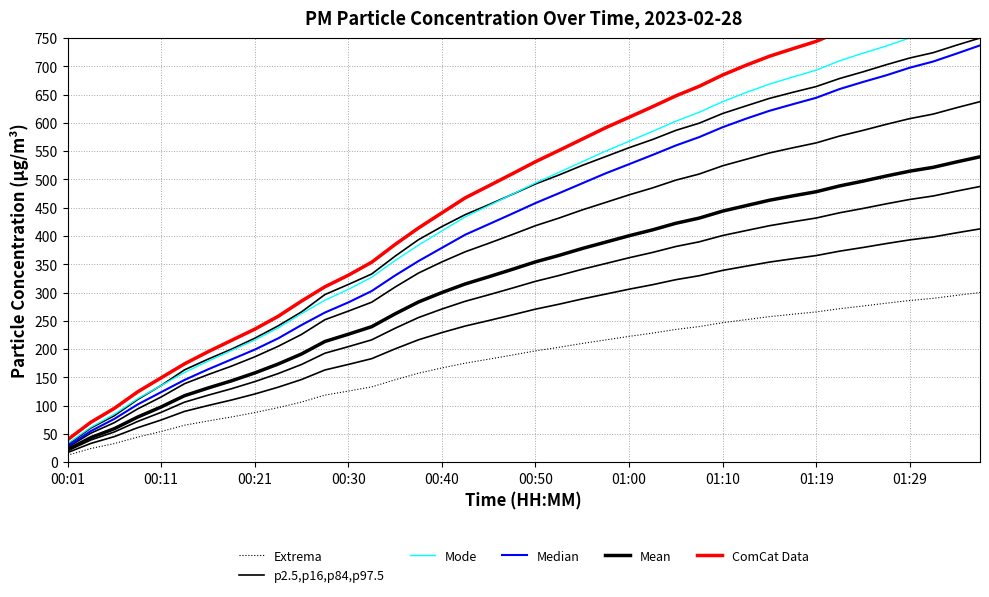

Reading left to right, transcribe all the data shown in this chart.

Extrema: 12.3	24.2	32.9	44.3	54.2	65.3	72.8	79.9	87.6	96.4	106.3	118.5	125.7	133.1	145.7	157.4	166.6	175.1	182.1	189.3	196.8	203.1	209.9	216.2	222.4	228.2	234.7	239.8	246.6	252.0	257.3	261.6	265.7	271.4	276.1	281.2	285.9	289.7	295.0	300.0
p2.5,p16,p84,p97.5: 16.9	33.2	45.2	61.0	74.5	89.8	100.1	109.8	120.5	132.5	146.1	163.0	172.8	183.0	200.3	216.4	229.1	240.8	250.4	260.3	270.6	279.3	288.6	297.2	305.8	313.8	322.7	329.7	339.1	346.5	353.8	359.7	365.3	373.1	379.6	386.6	393.1	398.3	405.6	412.5
Mode: 32.8	61.9	84.8	112.3	135.5	158.6	178.6	197.3	216.1	237.3	262.6	286.3	305.5	327.1	356.5	383.8	408.9	433.9	453.6	473.5	493.7	512.3	531.2	550.1	567.4	584.9	602.9	618.8	637.5	653.6	668.6	681.1	693.3	709.8	723.2	736.0	750.3	762.0	777.0	792.5
Median: 27.9	55.1	76.5	102.1	123.8	145.4	164.0	181.5	199.0	218.9	242.5	264.6	282.5	302.6	330.1	355.6	378.9	402.3	420.7	439.3	458.1	475.5	493.1	510.8	526.9	543.2	560.0	574.9	592.3	607.4	621.3	633.0	644.4	659.8	672.3	684.2	697.6	708.5	722.6	737.0
Mean: 22.1	43.5	59.2	79.8	97.6	117.5	131.1	143.7	157.7	173.5	191.3	213.4	226.2	239.6	262.3	283.3	299.9	315.2	327.8	340.8	354.2	365.6	377.9	389.1	400.4	410.8	422.4	431.6	444.0	453.6	463.2	470.9	478.3	488.5	497.0	506.1	514.6	521.4	531.0	540.0
ComCat Data: 39.6	70.7	95.1	124.4	149.2	173.8	195.2	215.2	235.1	257.8	284.8	310.1	330.5	353.5	384.9	414.1	440.8	467.5	488.5	509.7	531.3	551.1	571.3	591.4	609.9	628.5	647.7	664.7	684.6	701.9	717.8	731.1	744.1	761.8	776.1	789.7	804.9	817.4	833.5	850.0